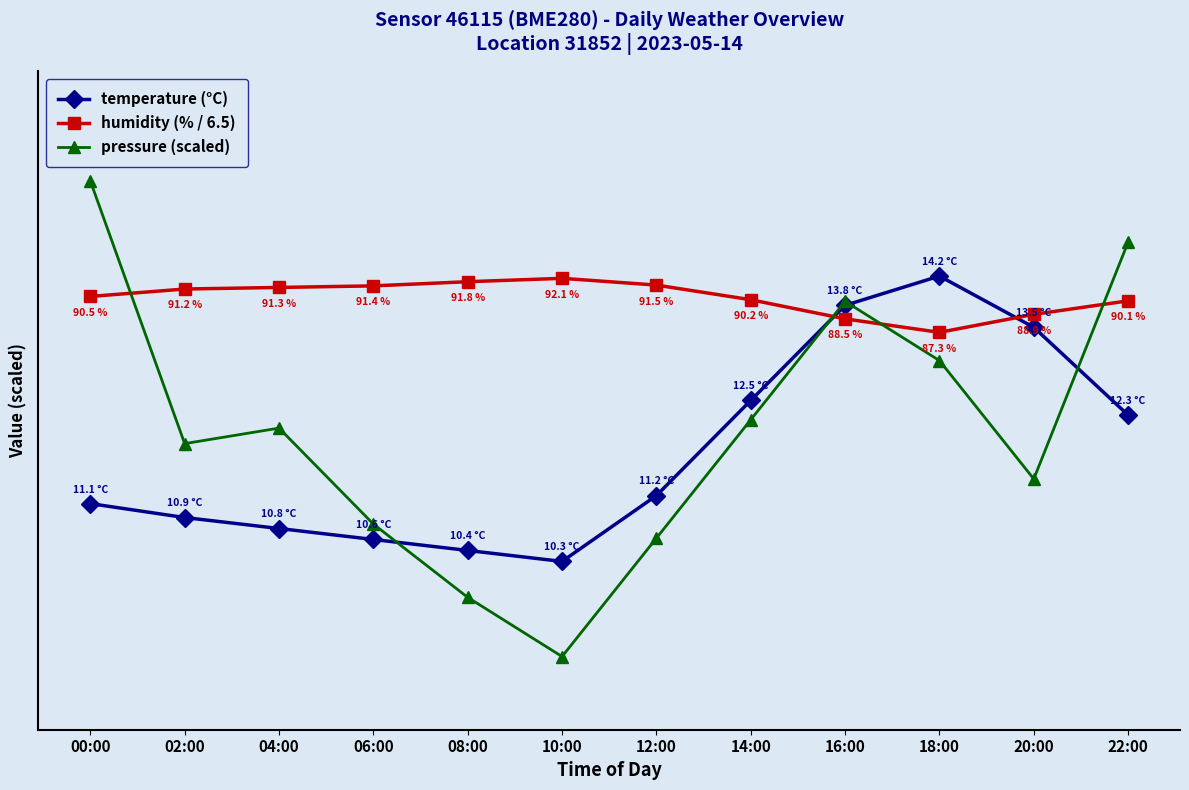

What is the label of the 5th point from the right?

14:00